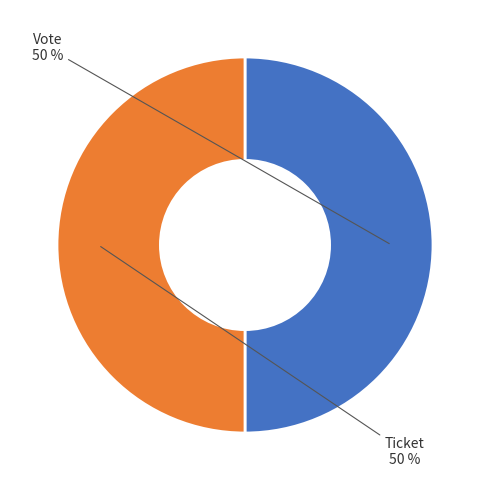

To the nearest percent, what is the average slice percentage?

50%